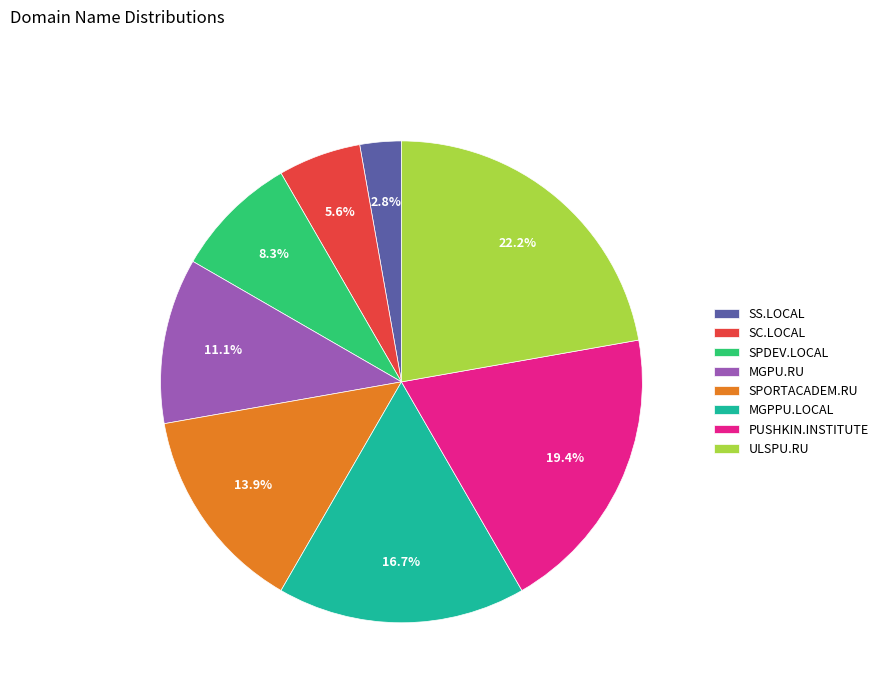

To the nearest percent, what is the difference between the largest and smallest slice percentages?

19%